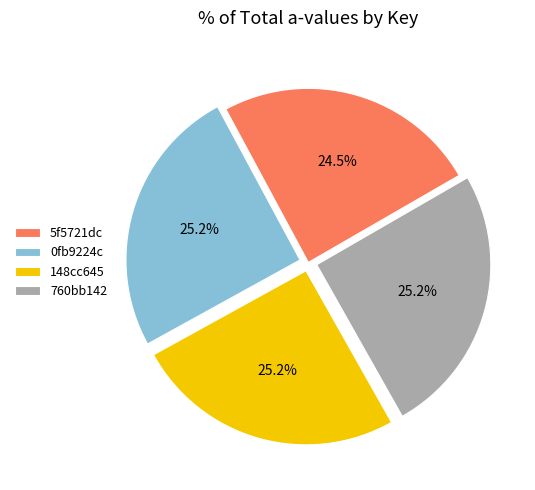

Combined, what portion of the pie is 5f5721dc and 760bb142?

49.7%